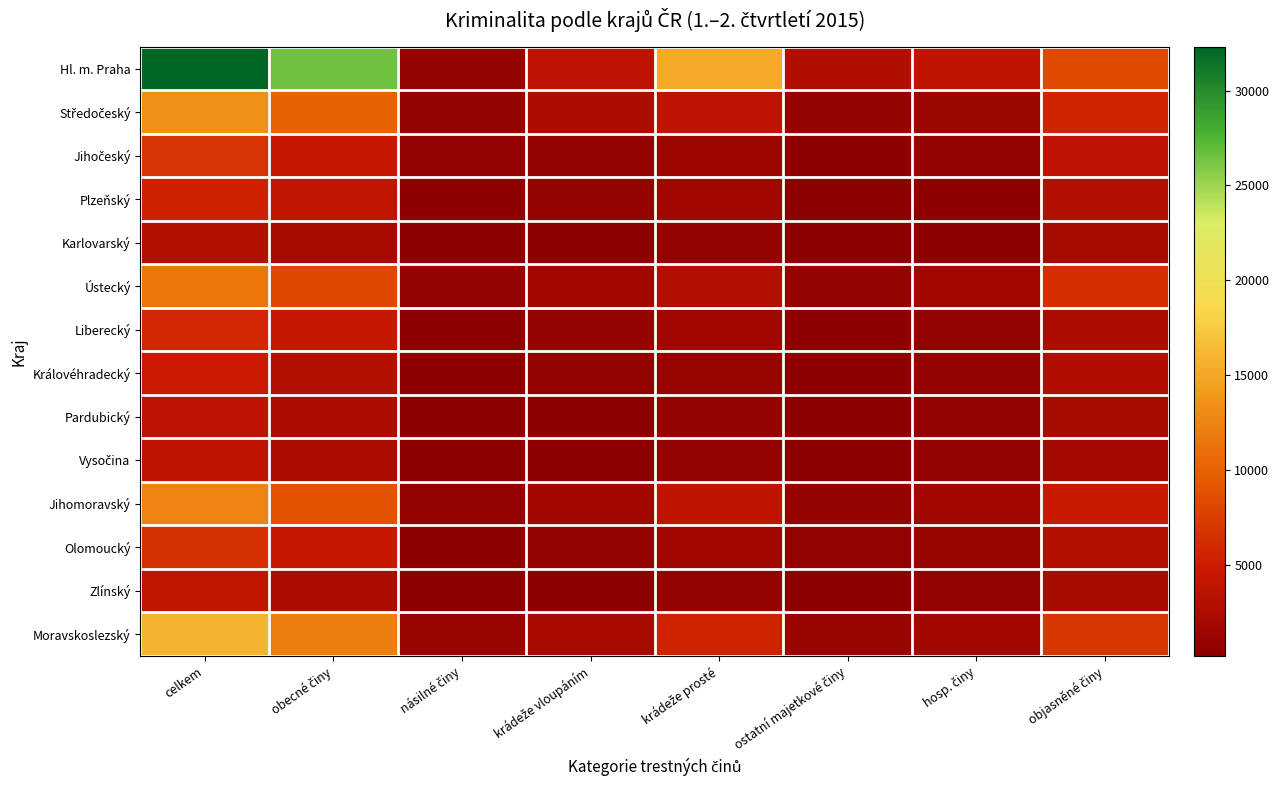

At which category is the sum across all series the highest?

celkem